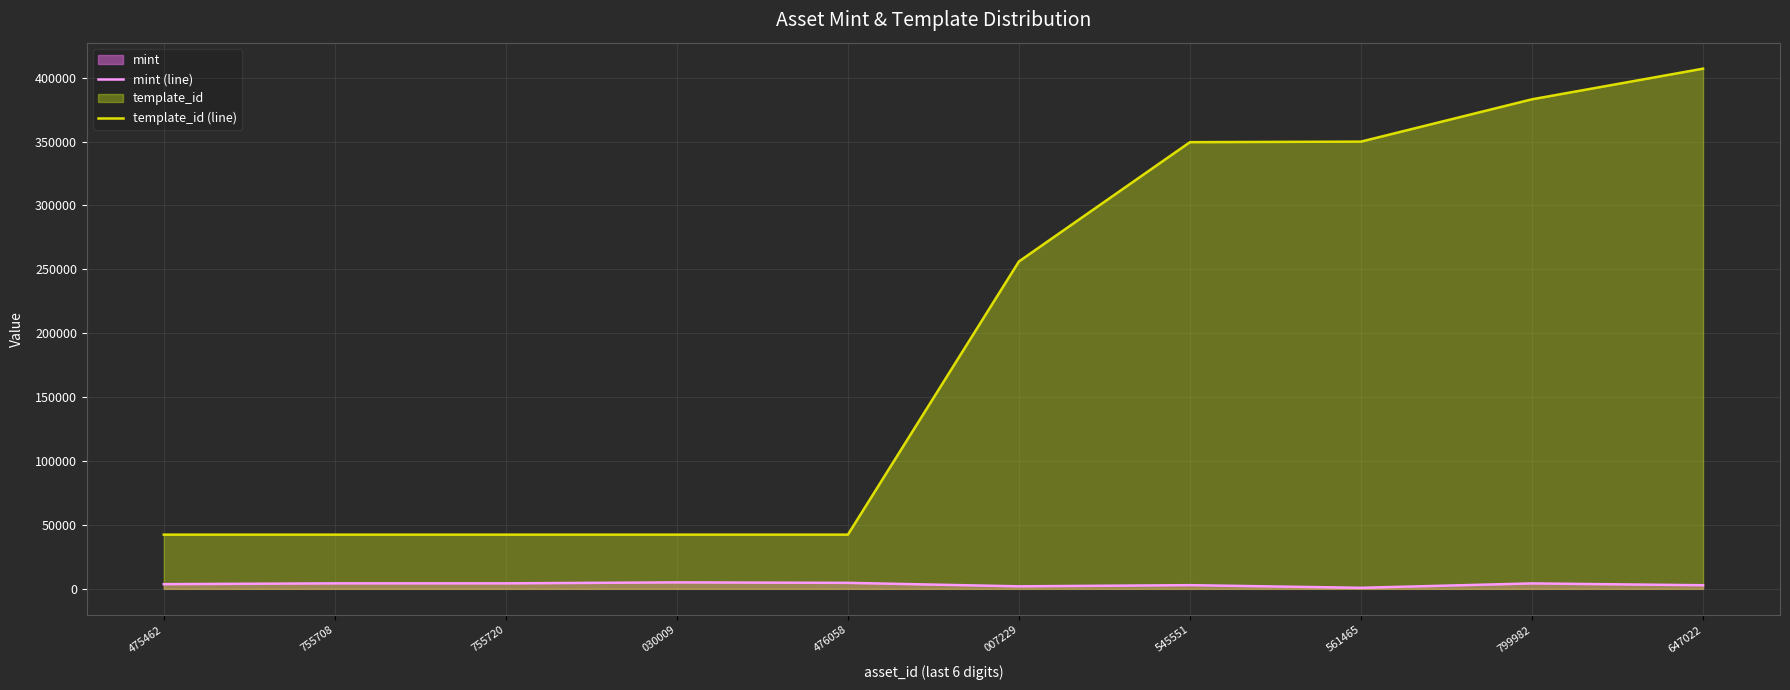

True or false: template_id (line) and mint (line) intersect in this chart.

False